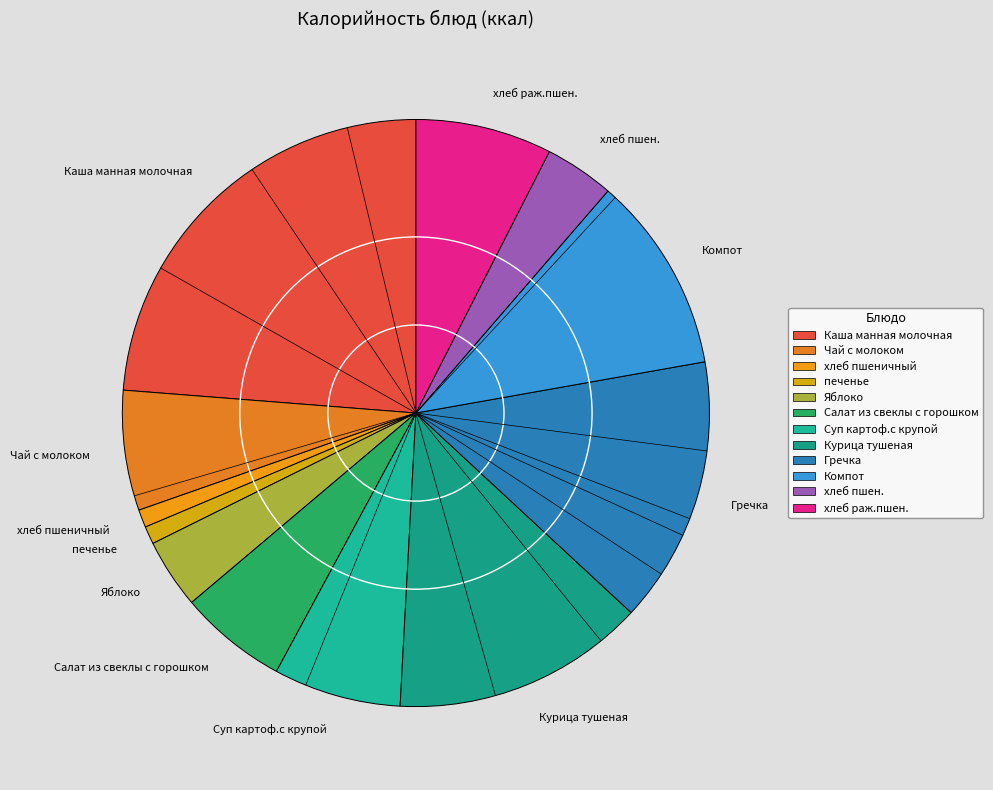

Combined, do хлеб пшен. and Каша манная молочная account for over 50%?

No